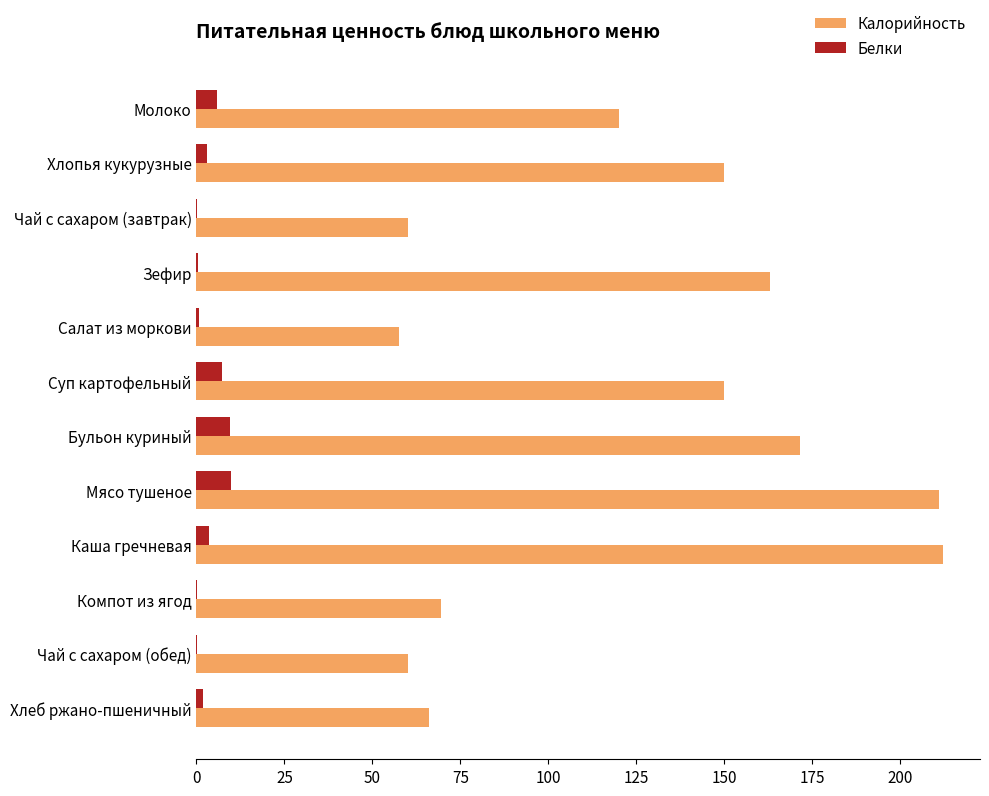

What is the sum of all Белки values?

42.6